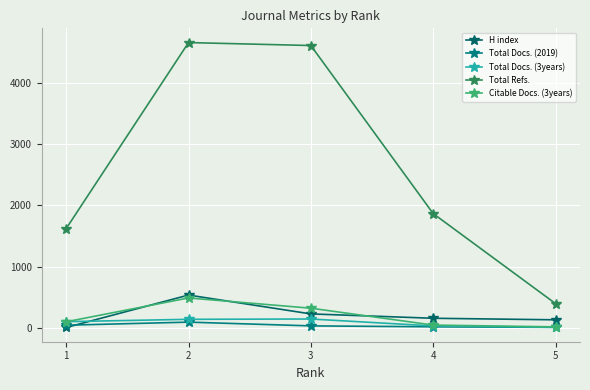

Which series changed the most between 1 and 4?

Total Refs.